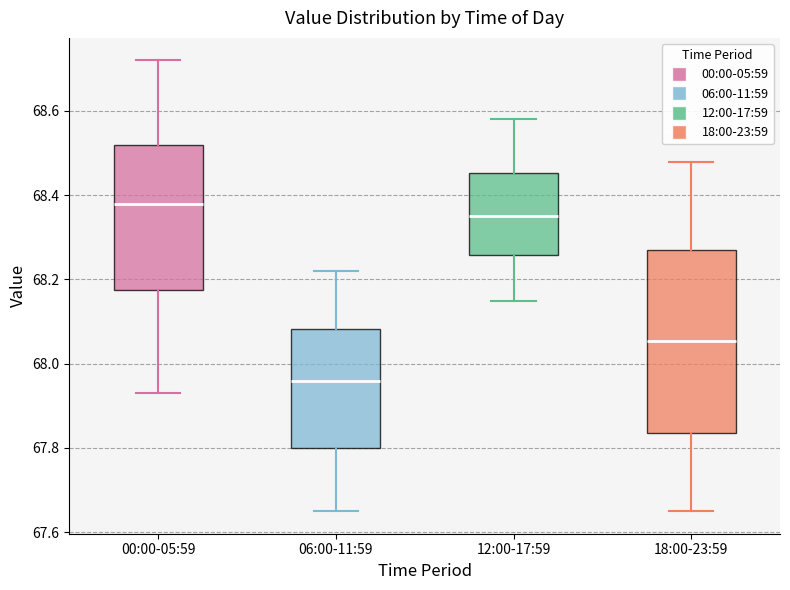

Where does the lower whisker of the box for 00:00-05:59 end on the y-axis? The values are not printed on the chart, so give them approximately, as read against the axis.

67.94